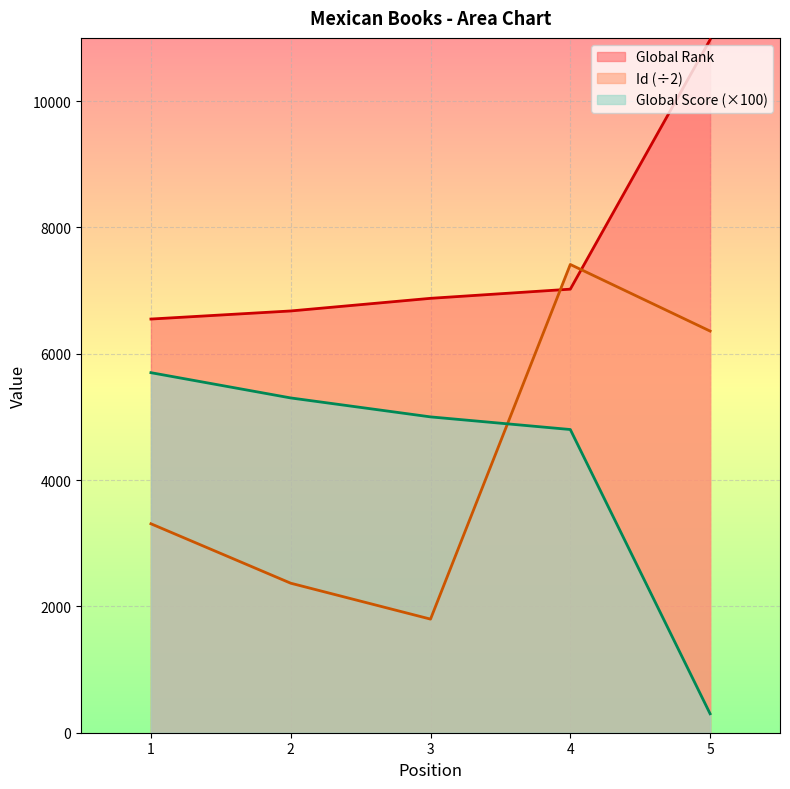

Rank the categories by Global Rank value from highest to lowest.

5, 4, 3, 2, 1